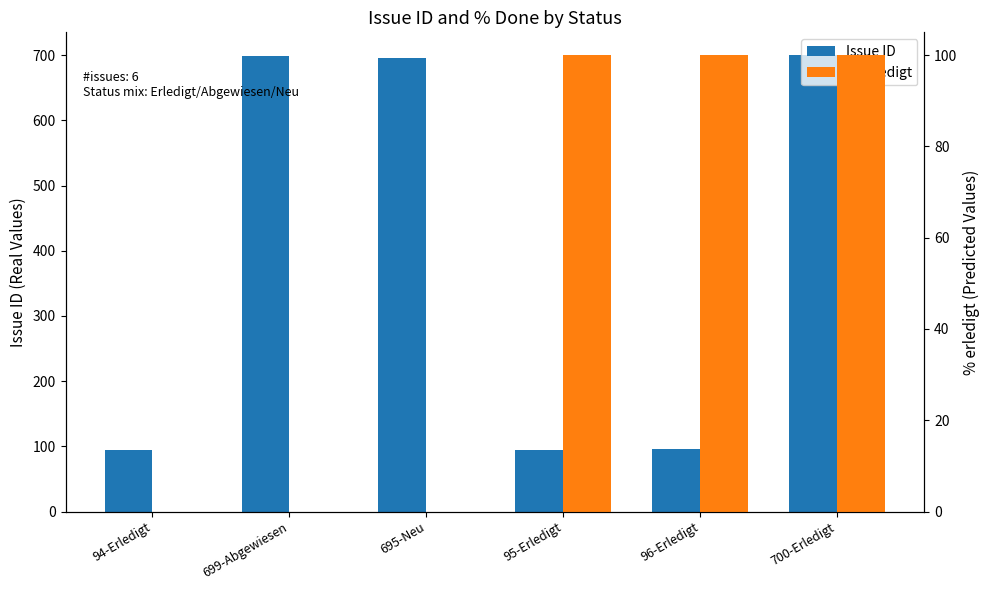

Which series has the widest spread of values?

Issue ID